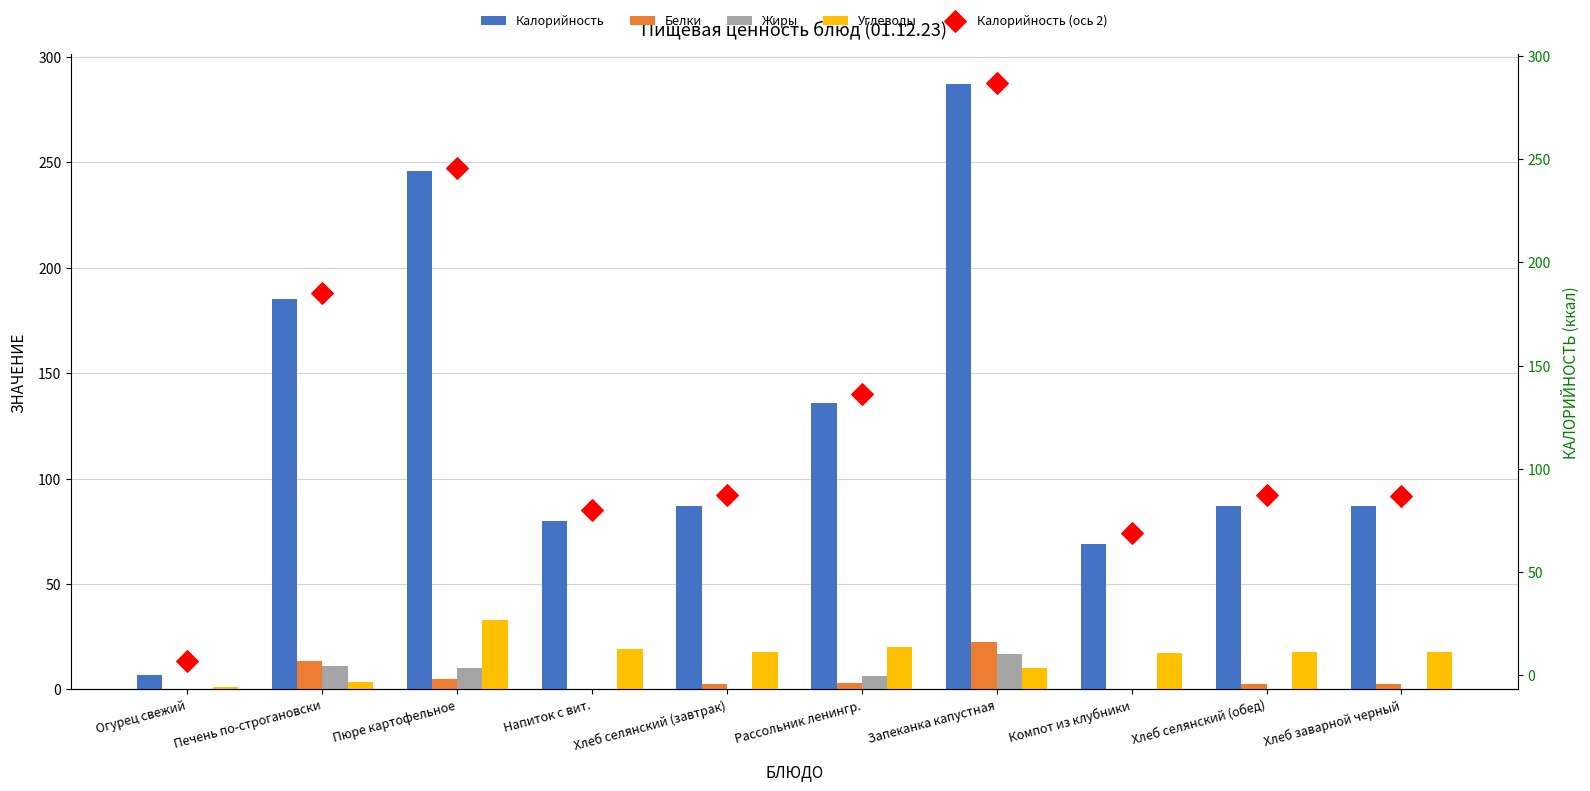

Which series has the largest Y range (max minus min)?

Калорийность